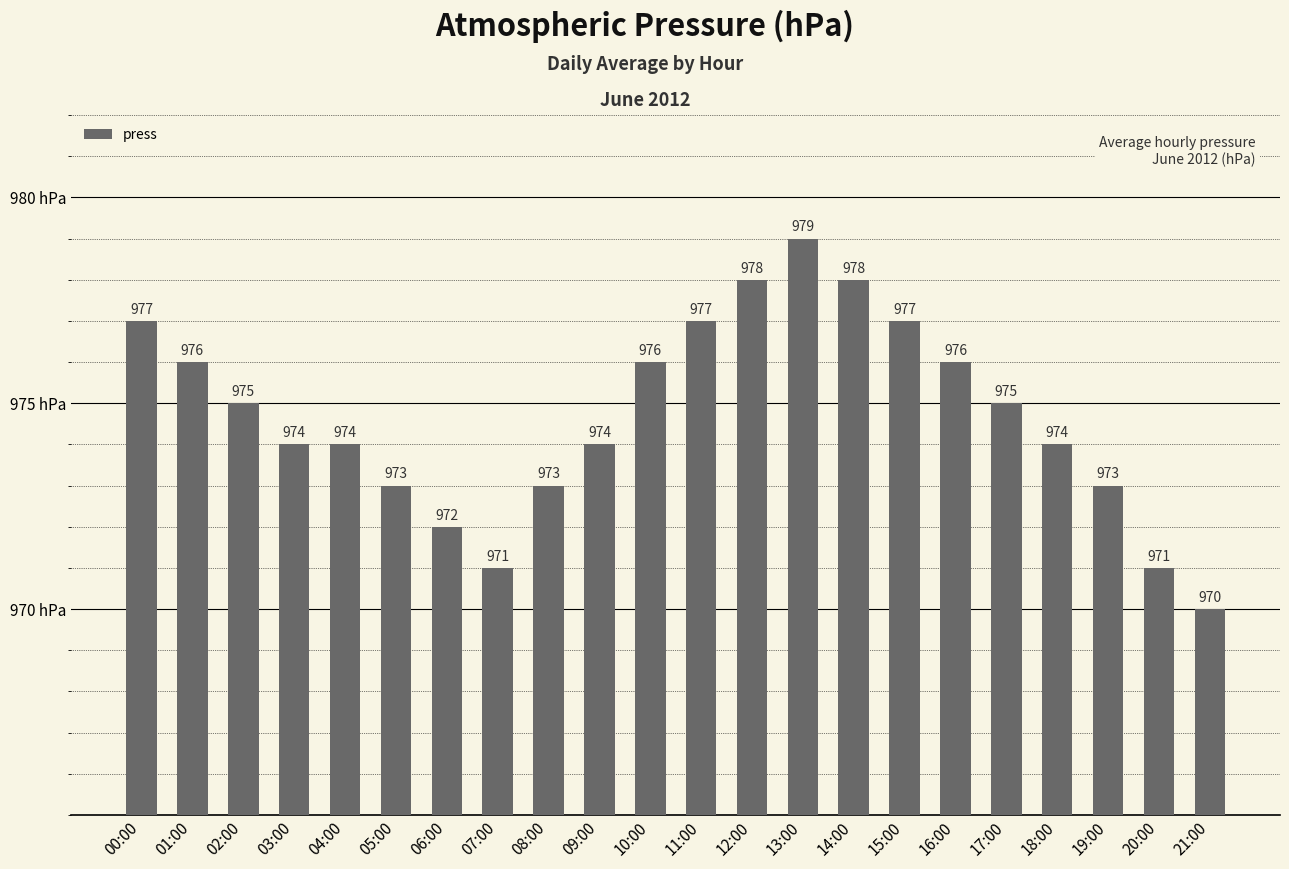

What is the sum of the values at 20:00 and 11:00?

1948